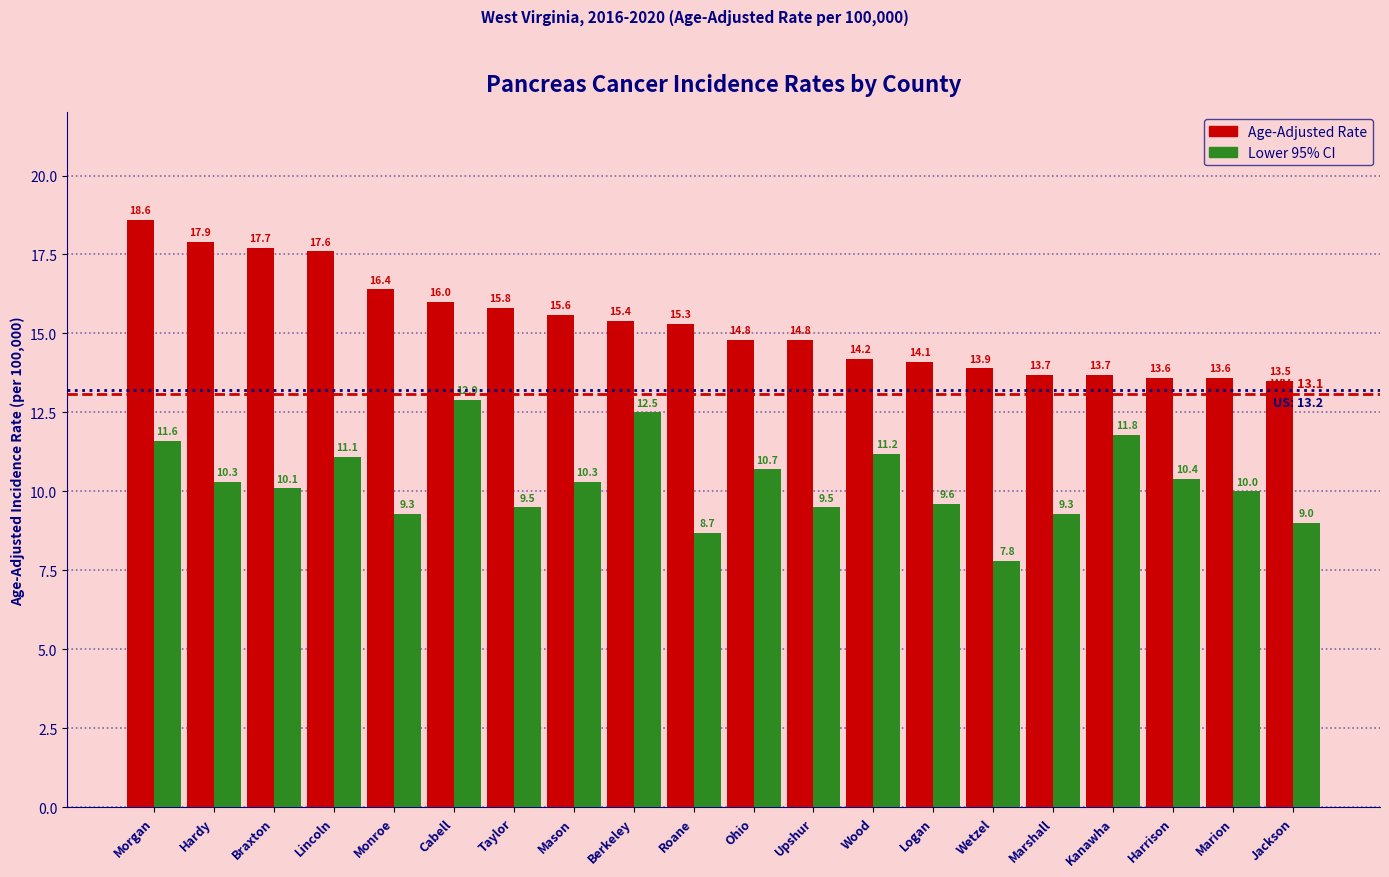

Reading left to right, what are all the values shown in this chart?

Age-Adjusted Rate: Morgan=18.6	Hardy=17.9	Braxton=17.7	Lincoln=17.6	Monroe=16.4	Cabell=16.0	Taylor=15.8	Mason=15.6	Berkeley=15.4	Roane=15.3	Ohio=14.8	Upshur=14.8	Wood=14.2	Logan=14.1	Wetzel=13.9	Marshall=13.7	Kanawha=13.7	Harrison=13.6	Marion=13.6	Jackson=13.5
Lower 95% CI: Morgan=11.6	Hardy=10.3	Braxton=10.1	Lincoln=11.1	Monroe=9.3	Cabell=12.9	Taylor=9.5	Mason=10.3	Berkeley=12.5	Roane=8.7	Ohio=10.7	Upshur=9.5	Wood=11.2	Logan=9.6	Wetzel=7.8	Marshall=9.3	Kanawha=11.8	Harrison=10.4	Marion=10.0	Jackson=9.0